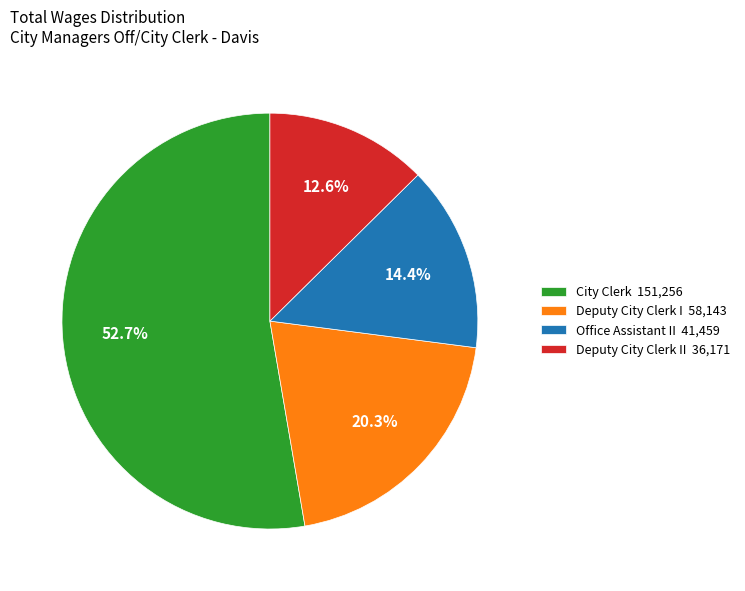

What is the smallest slice in the pie chart?

Deputy City Clerk II 36,171